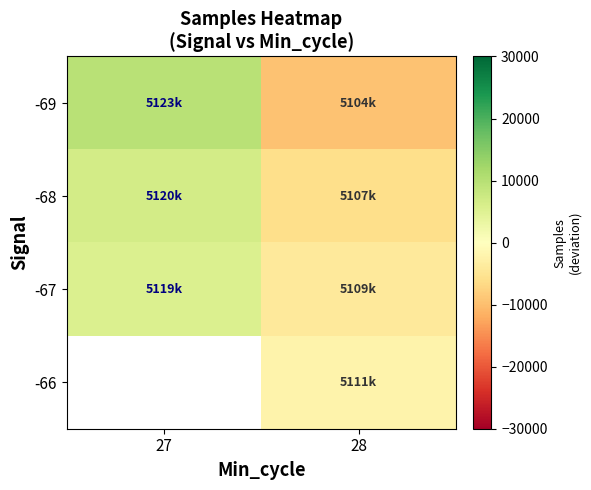

List the series in order of their peak value, highest first.

-69, -68, -67, -66